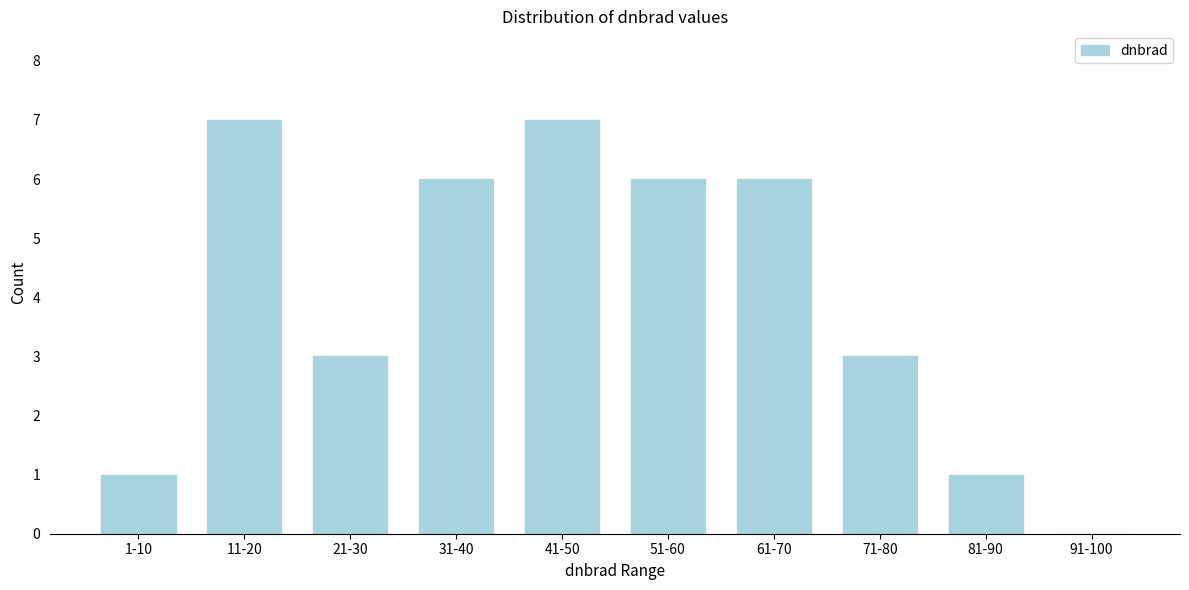

Reading left to right, extract all data points from this chart.

1-10=1	11-20=7	21-30=3	31-40=6	41-50=7	51-60=6	61-70=6	71-80=3	81-90=1	91-100=0